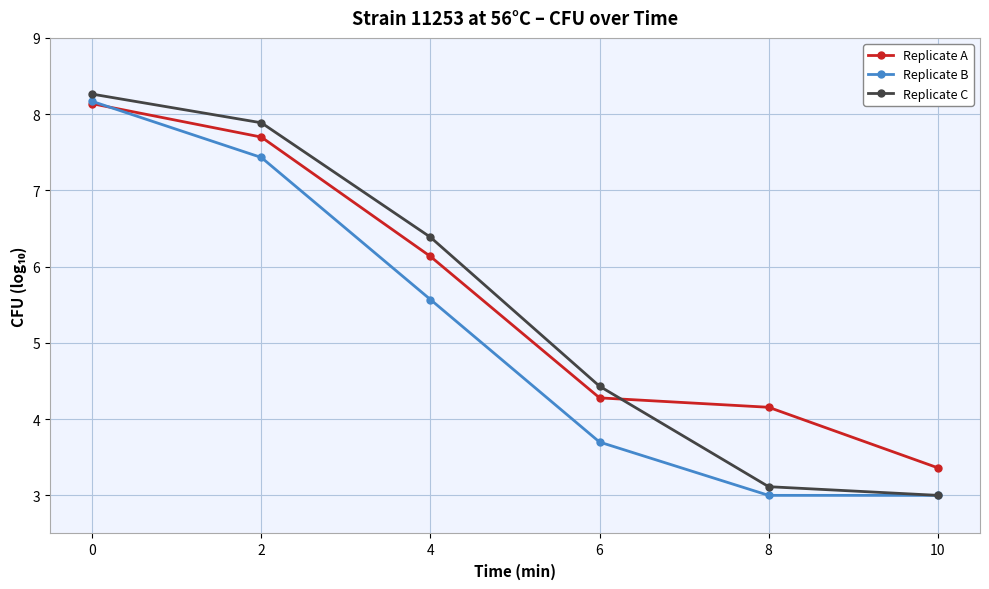

Between which two adjacent categories do Replicate A and Replicate B first intersect?

0 and 2